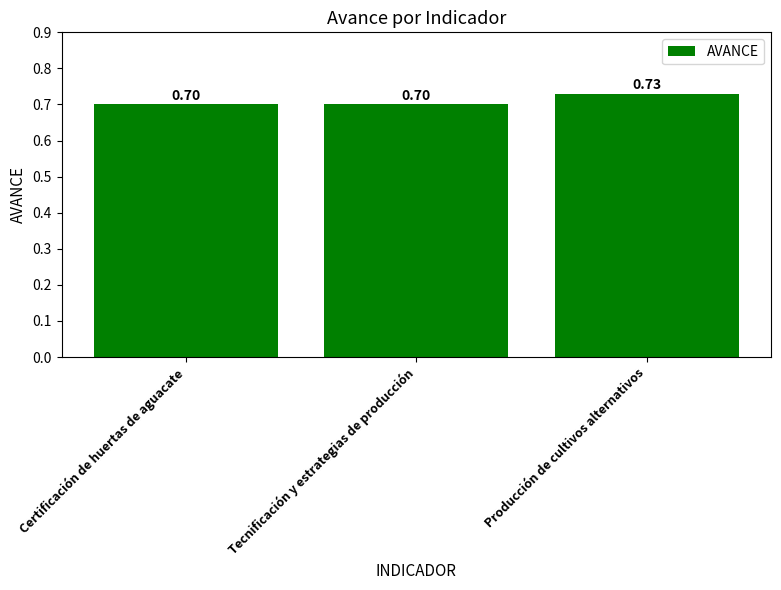

What position from the left is Tecnificación y estrategias de producción?

2